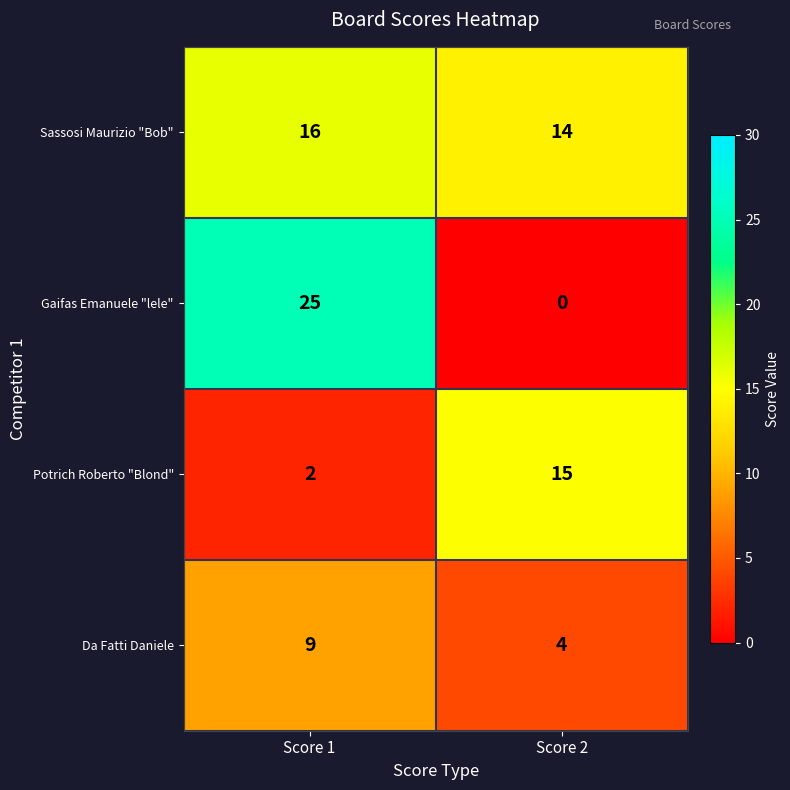

Which series has the widest spread of values?

Gaifas Emanuele "lele"